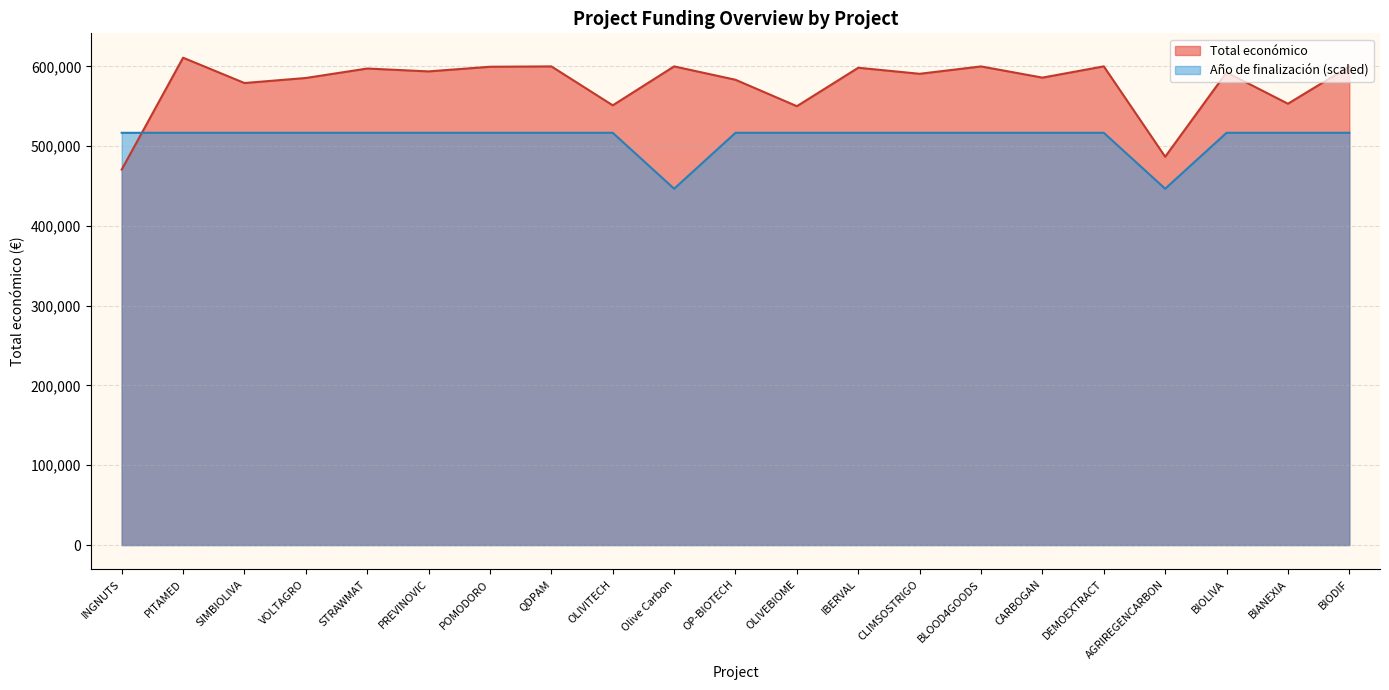

True or false: Total económico has a value of 599960 at BLOOD4GOODS.

True